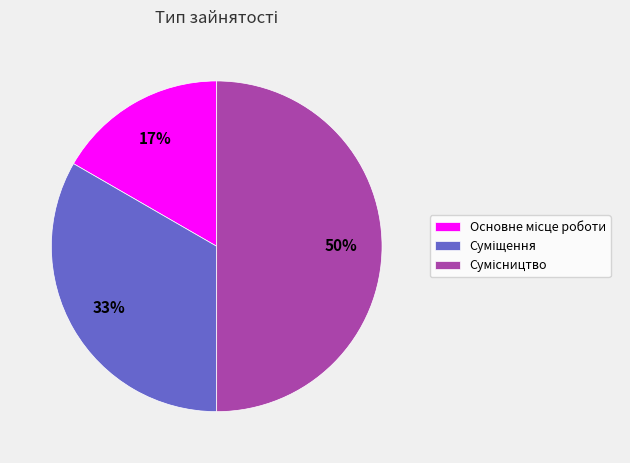

To the nearest percent, what is the difference between the largest and smallest slice percentages?

33%